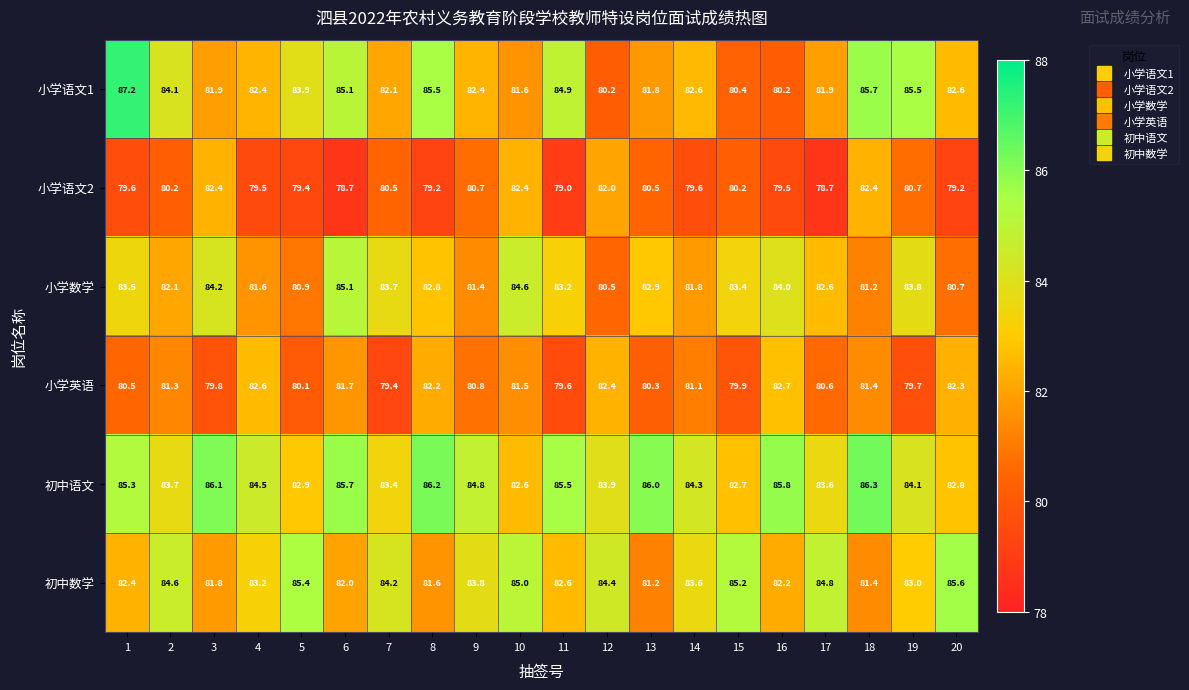

What is the difference between the maximum and minimum values in the 小学英语 series?

3.3